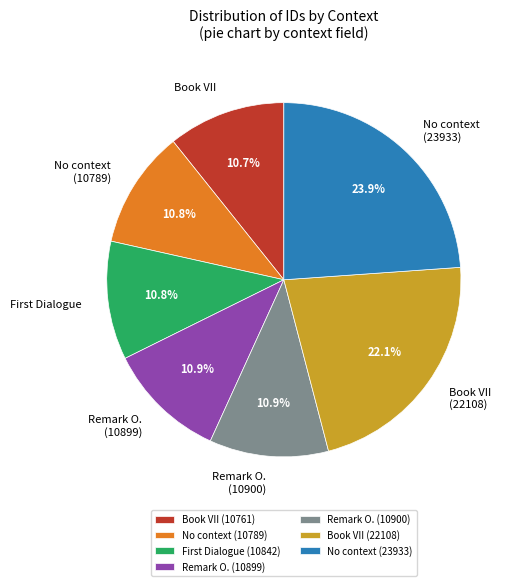

Which slice is the largest?

No context (23933)